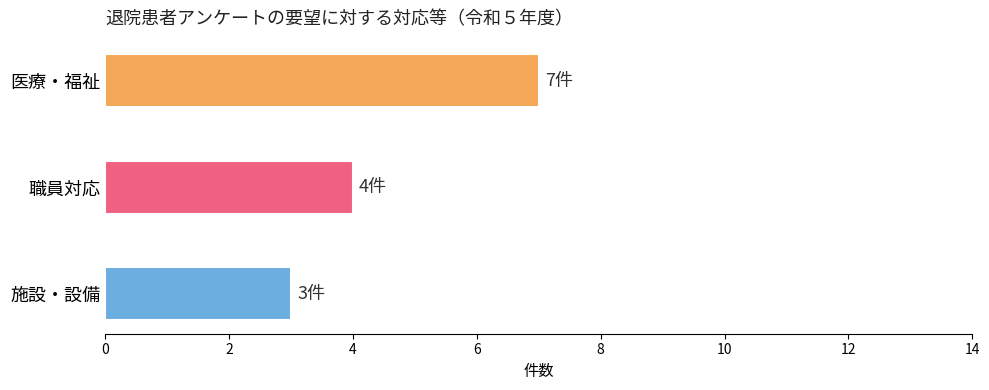

What is the value of the 2nd bar from the left?

4